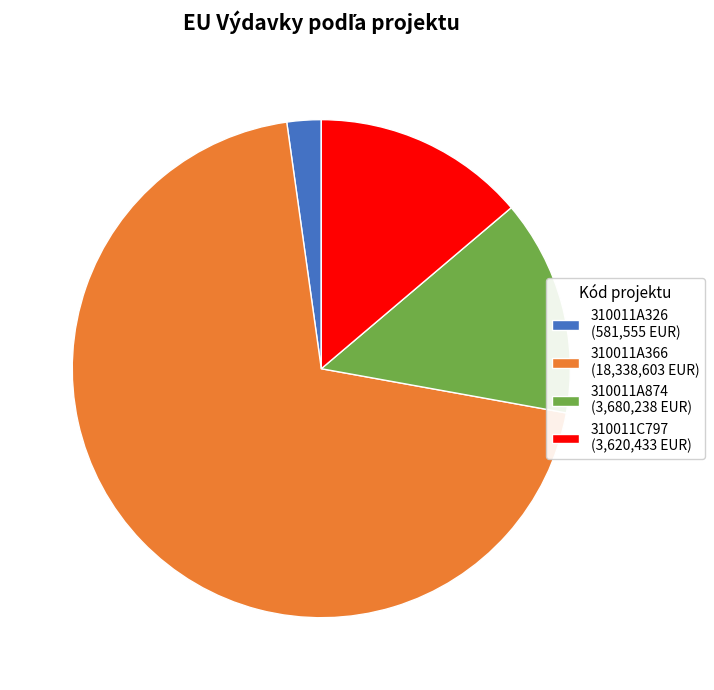

How many slices are in this pie chart?

4